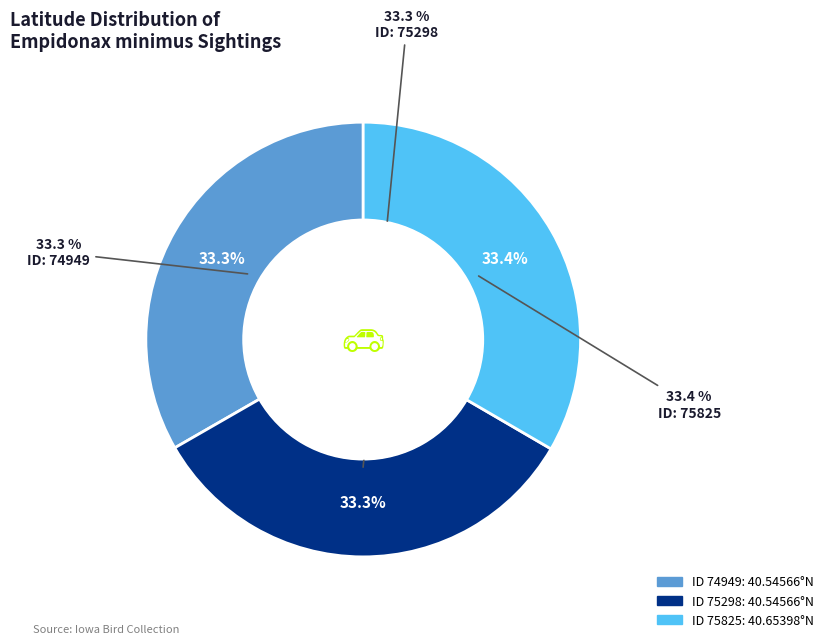

Which slice is the largest?

75825